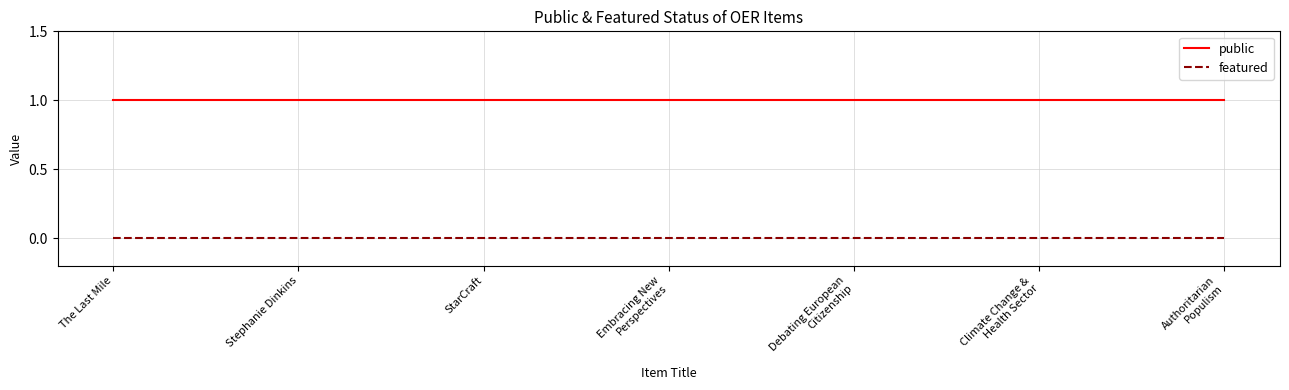

True or false: public and featured intersect in this chart.

False